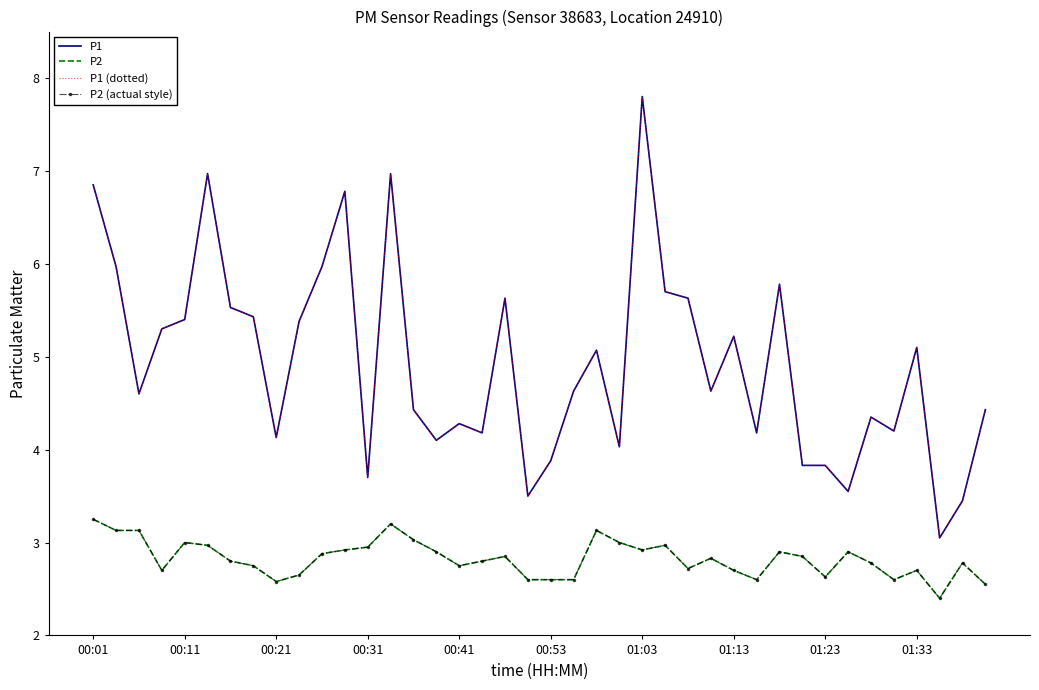

What is the difference between the maximum and minimum values in the P2 (actual style) series?

0.9